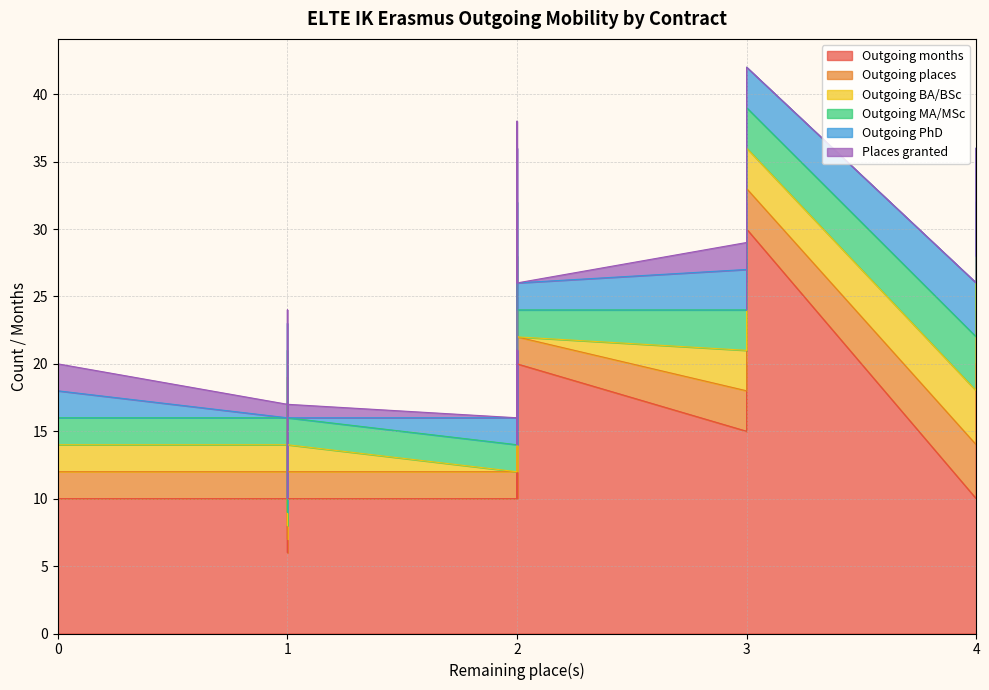

Does the chart display data point markers on the line(s)?

No